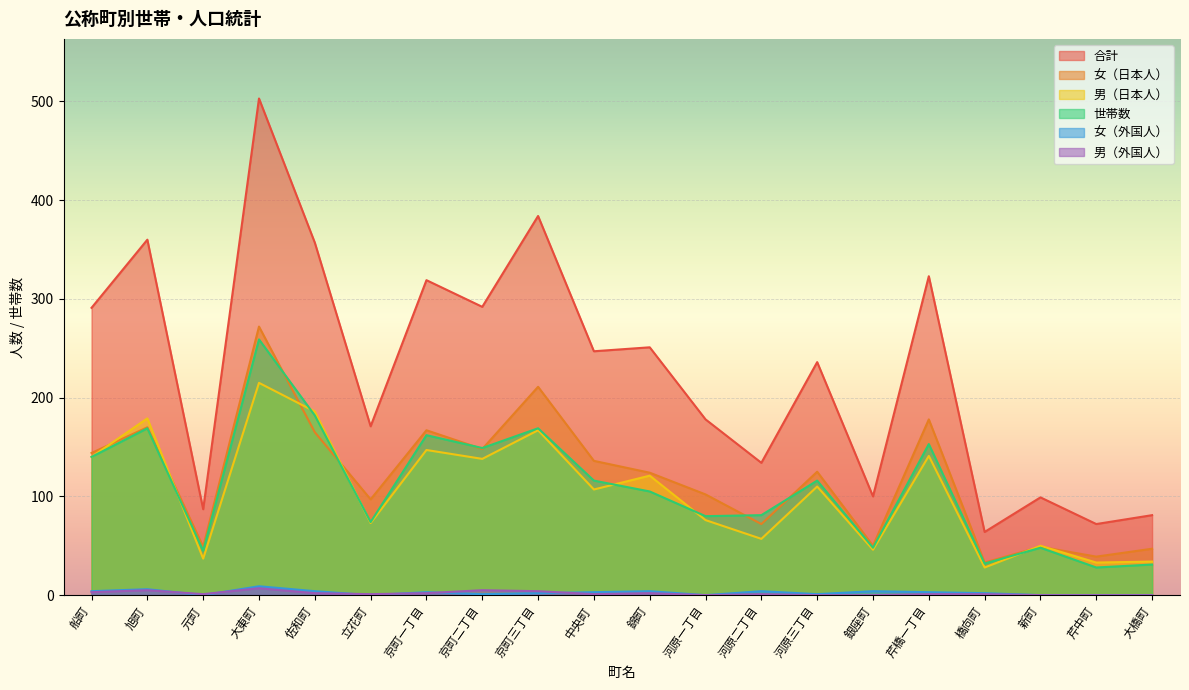

True or false: 男（日本人） and 男（外国人） intersect in this chart.

False